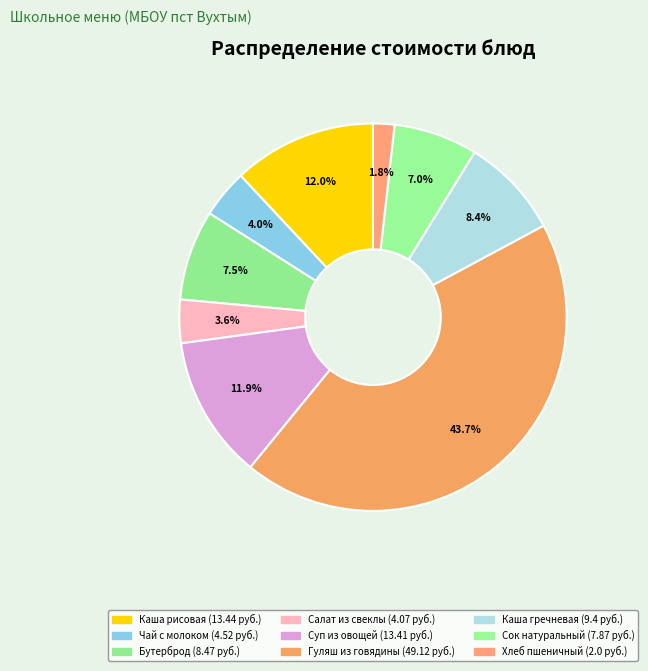

Count the number of slices in the pie.

9